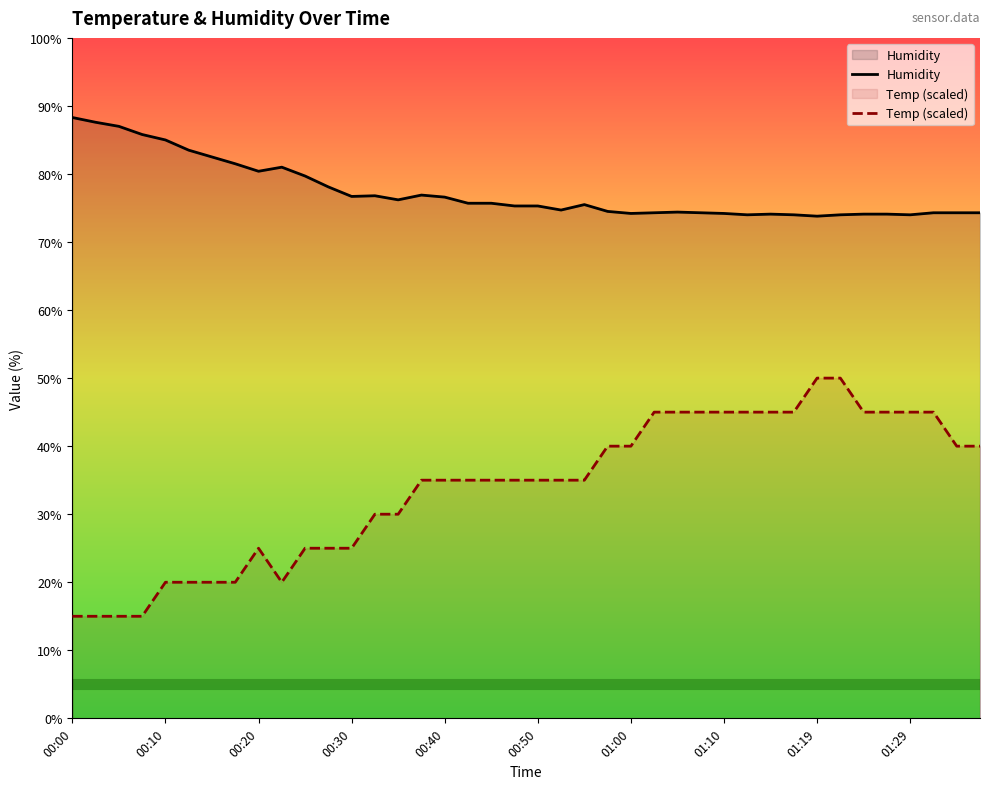

The value of Temp (scaled) at 00:10 is 20.0. True or false?

True